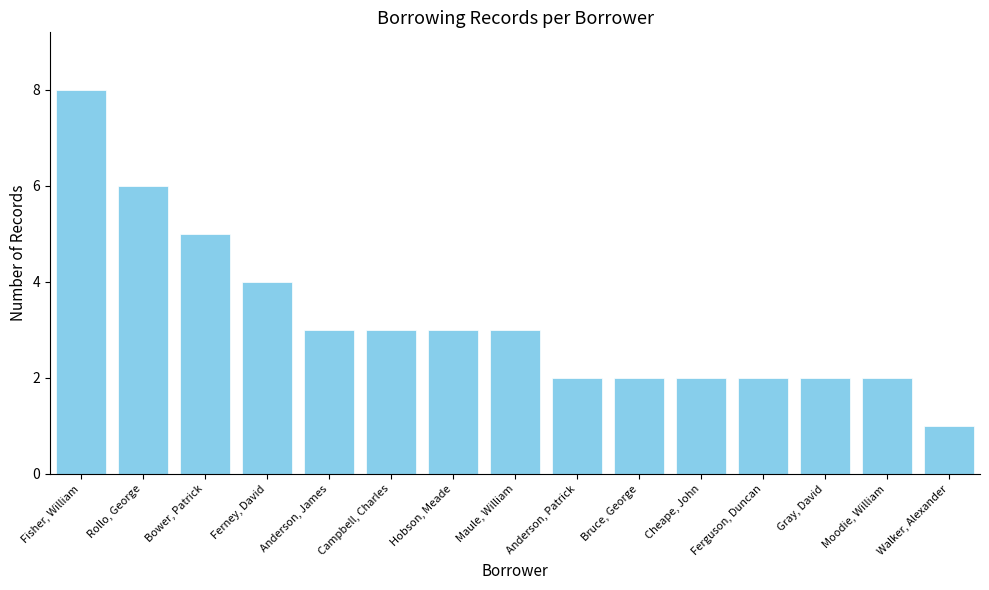

Are the bars horizontal?

No